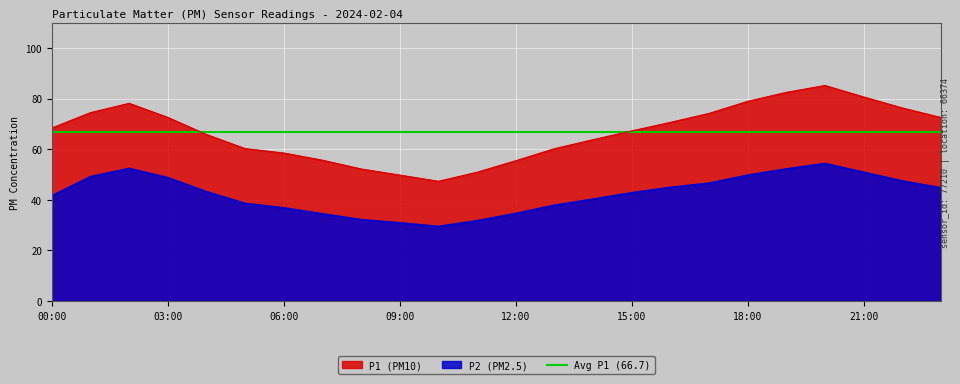

Reading left to right, list all the values displayed in this chart.

P1: 68.3	74.4	78.1	72.5	65.8	60.2	58.5	55.6	52.2	49.8	47.3	50.9	55.4	60.2	63.8	67.2	70.6	74.1	78.9	82.5	85.2	80.6	76.3	72.5
P2: 41.5	49.1	52.4	48.8	43.2	38.5	36.8	34.4	32.2	30.9	29.4	31.7	34.6	37.8	40.2	42.8	44.9	46.5	49.7	52.2	54.3	50.9	47.4	44.7